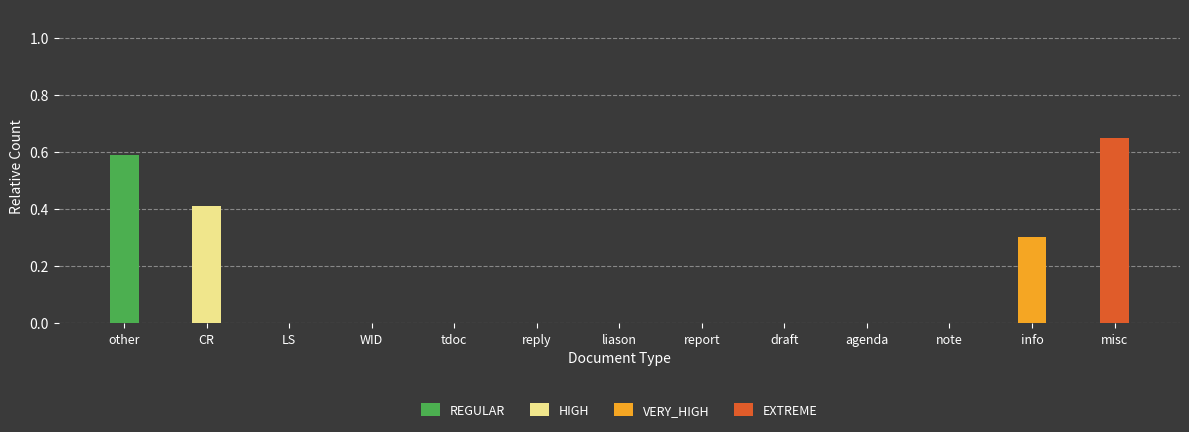

Reading left to right, list all the values displayed in this chart.

REGULAR: 0.6	0.0	0.0	0.0	0.0	0.0	0.0	0.0	0.0	0.0	0.0	0.0	0.0
HIGH: 0.0	0.4	0.0	0.0	0.0	0.0	0.0	0.0	0.0	0.0	0.0	0.0	0.0
VERY_HIGH: 0.0	0.0	0.0	0.0	0.0	0.0	0.0	0.0	0.0	0.0	0.0	0.3	0.0
EXTREME: 0.0	0.0	0.0	0.0	0.0	0.0	0.0	0.0	0.0	0.0	0.0	0.0	0.7